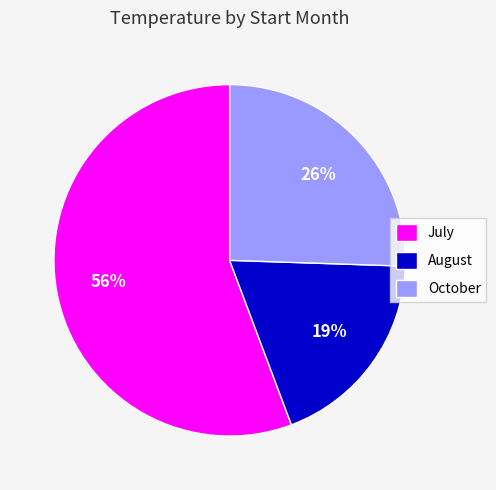

What is the ratio of the value at August to the value at October?

0.7